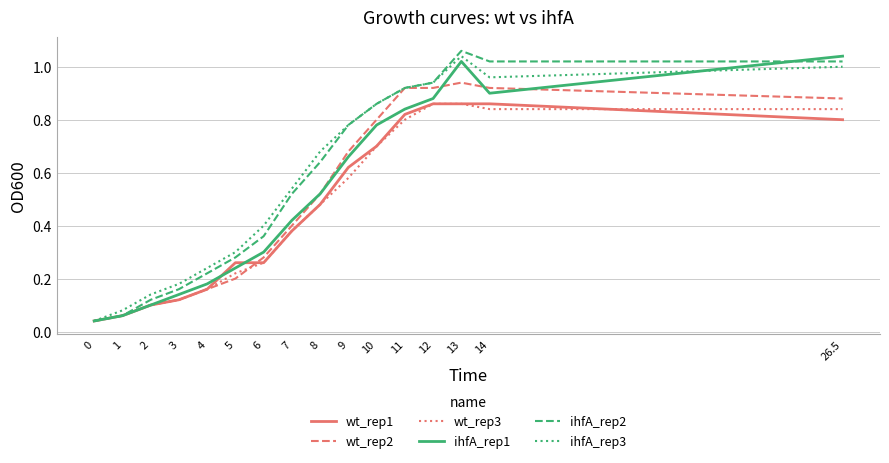

True or false: ihfA_rep1 has more than 1 interior local peaks.

False